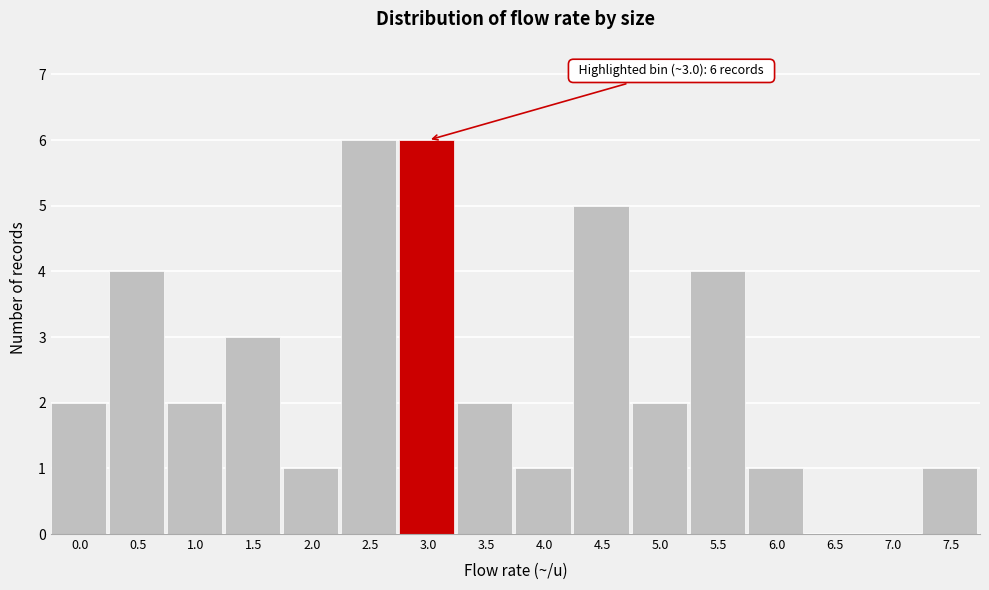

Reading left to right, what are all the values shown in this chart?

0.0=2	0.5=4	1.0=2	1.5=3	2.0=1	2.5=6	3.0=6	3.5=2	4.0=1	4.5=5	5.0=2	5.5=4	6.0=1	6.5=0	7.0=0	7.5=1